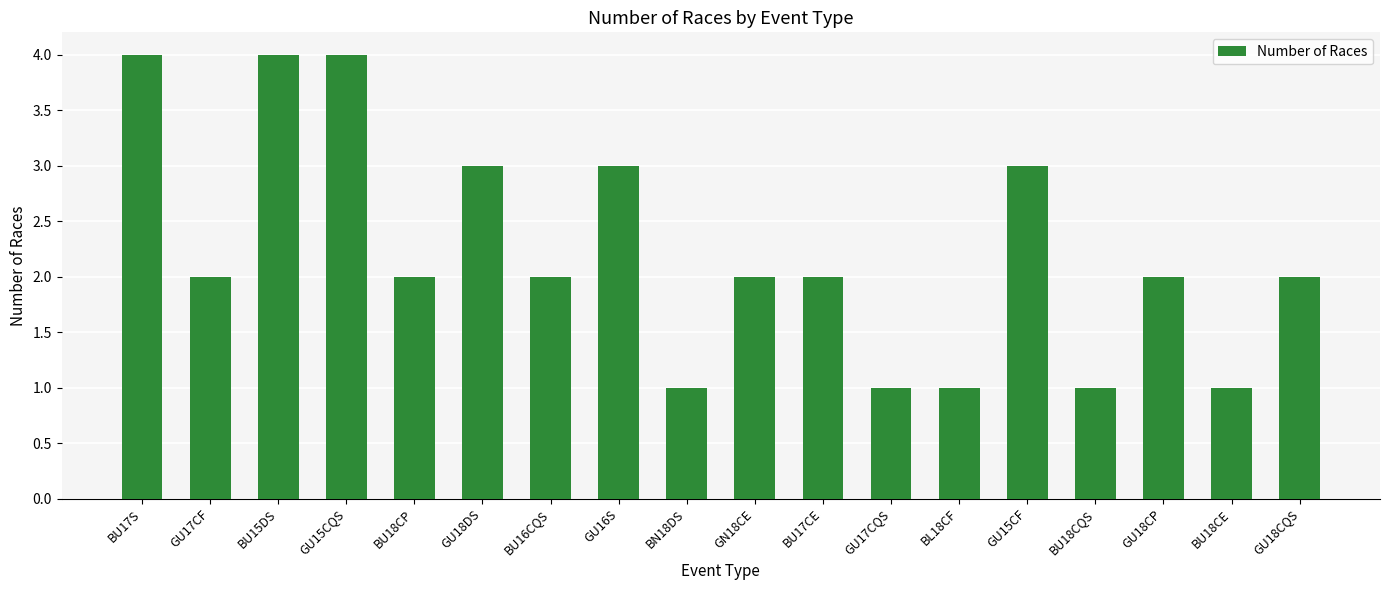

What is the value of the 1st bar from the left?

4